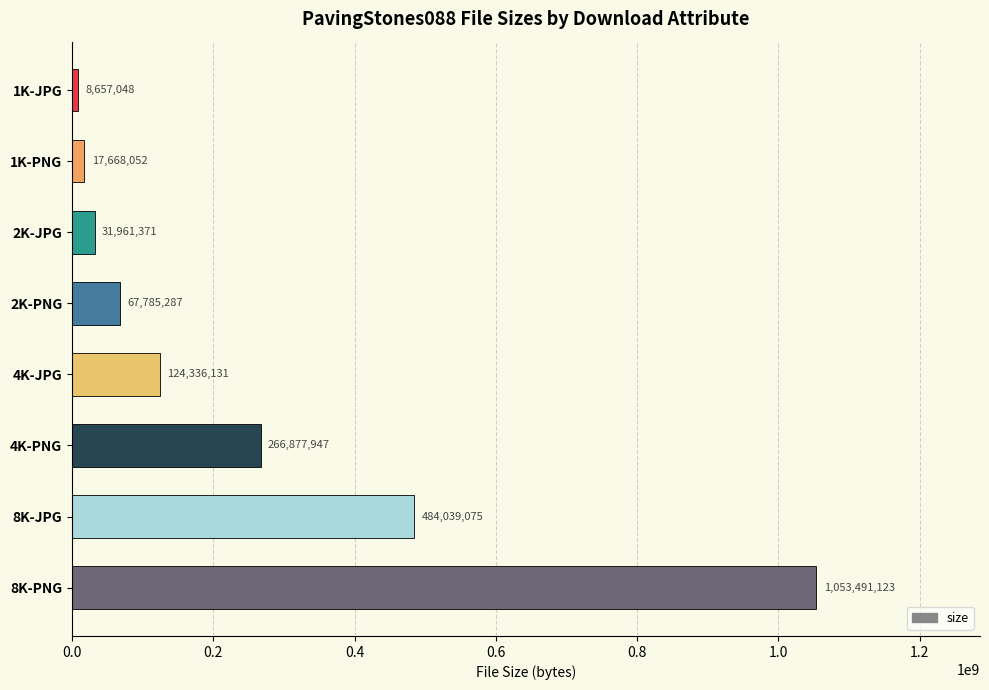

The chart shows a value of 451022000 at 4K-PNG. True or false?

False